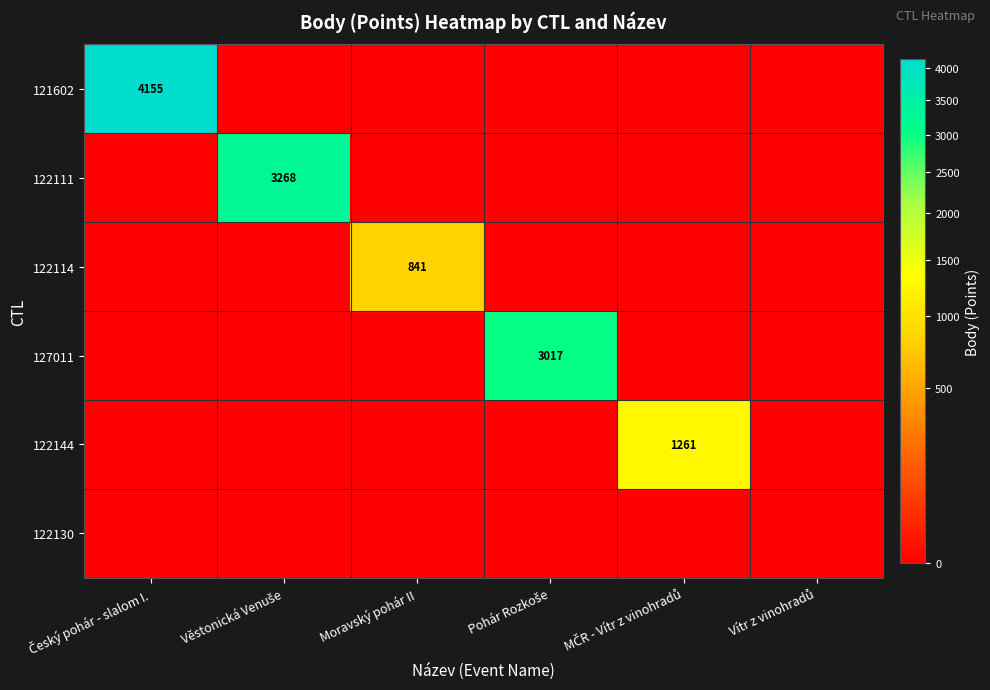

The 122144 series shows -560 at Věstonická Venuše. True or false?

False